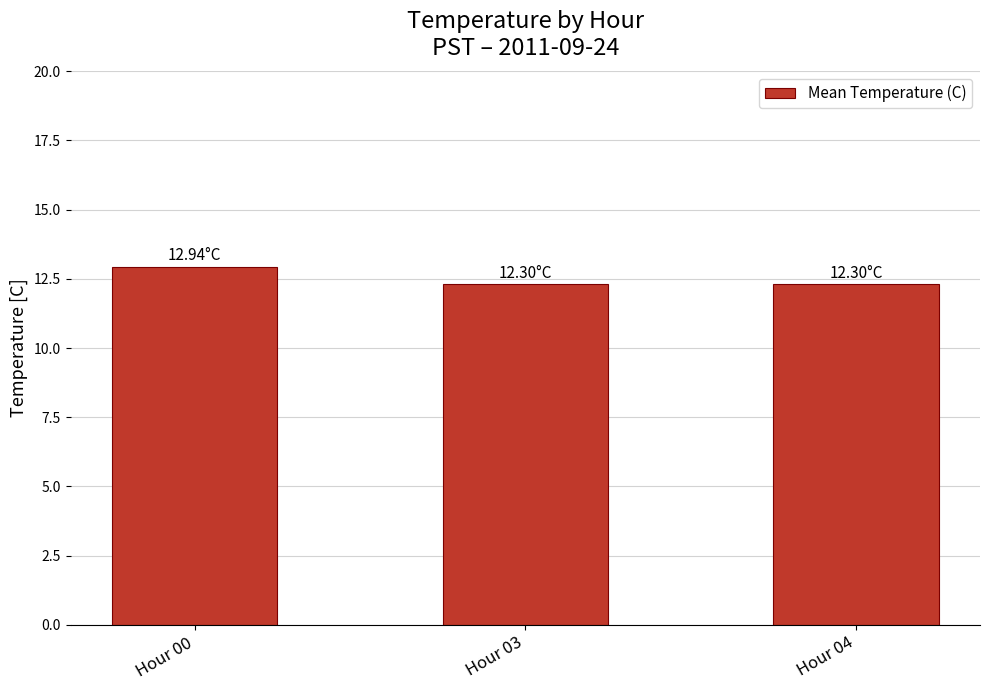

Which label corresponds to the largest value in the chart?

Hour 00